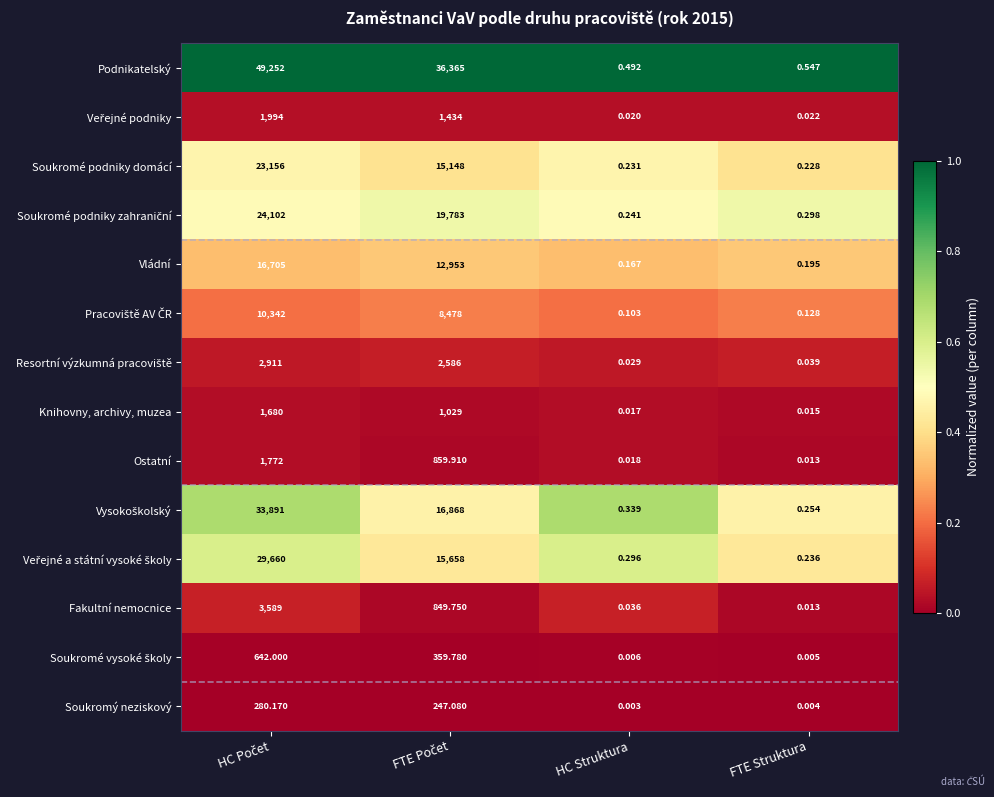

Which series has the largest total across all categories?

Podnikatelský